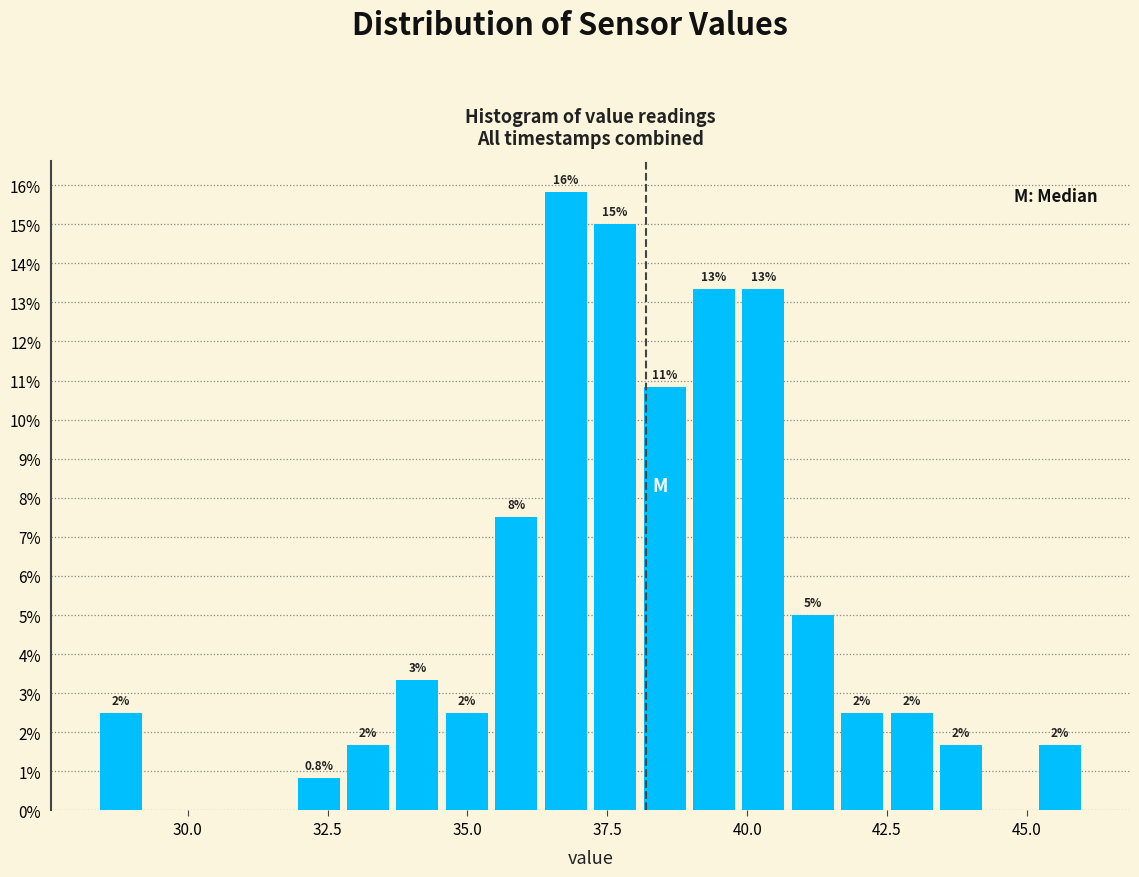

Read against the x-axis, roughly where is the centre of the tallest bar?

37.0